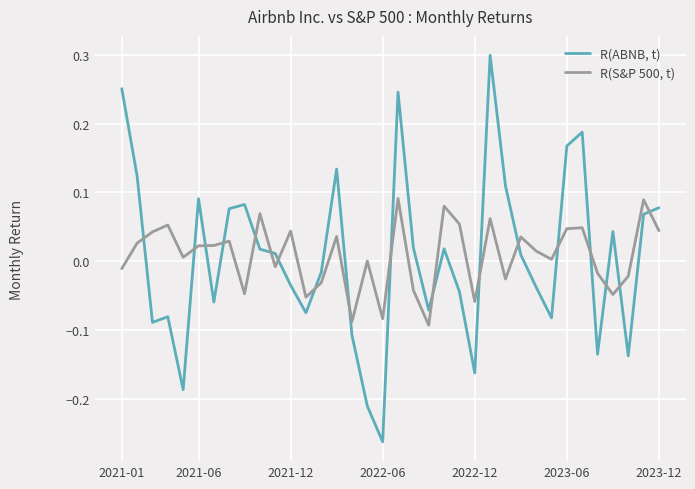

True or false: R(S&P 500, t) and R(ABNB, t) cross at least once.

True